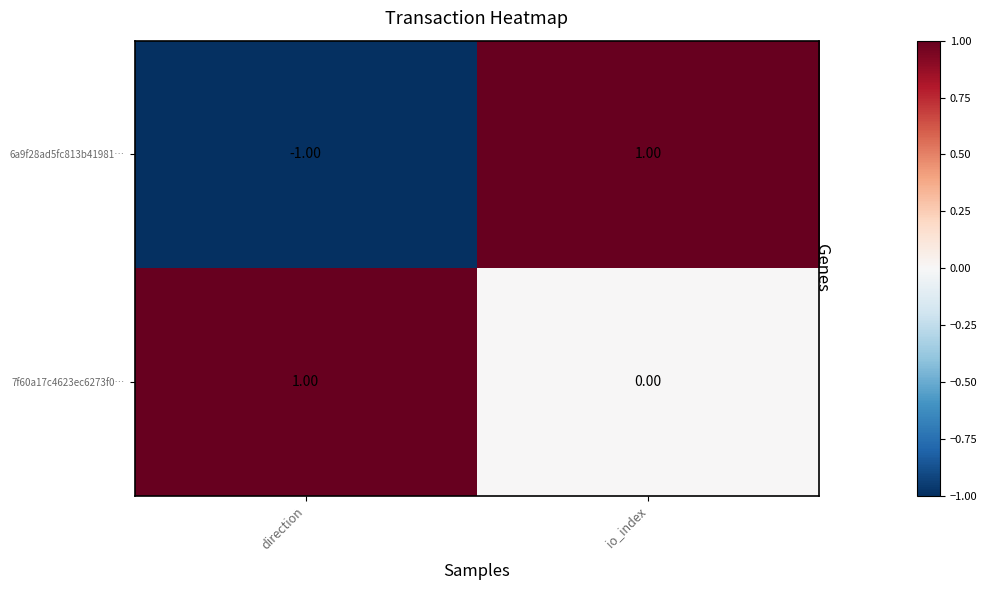

Where is 6a9f28ad5fc813b41981… nearest to the value 0?

direction